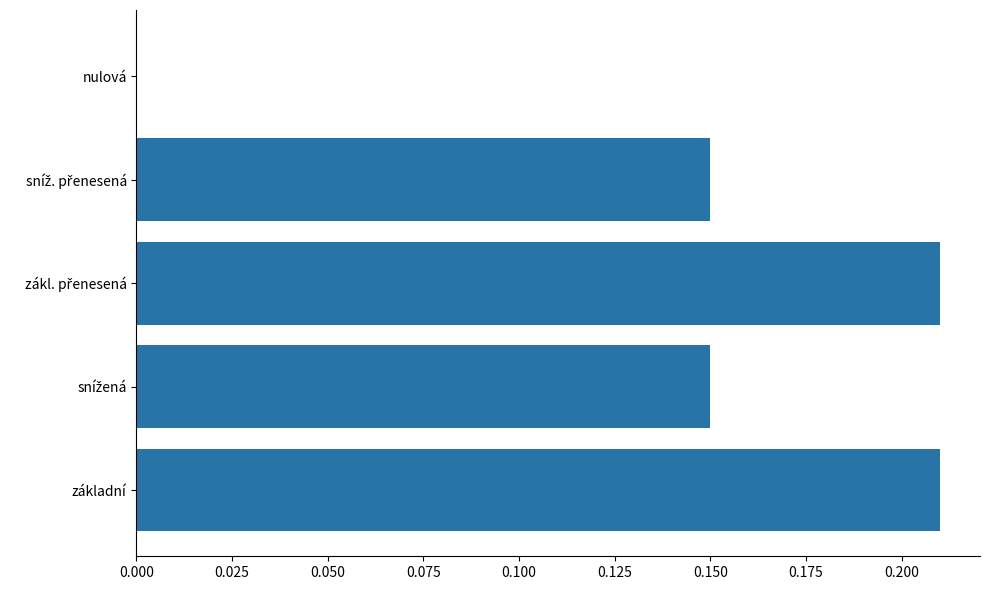

Are the bars horizontal?

Yes